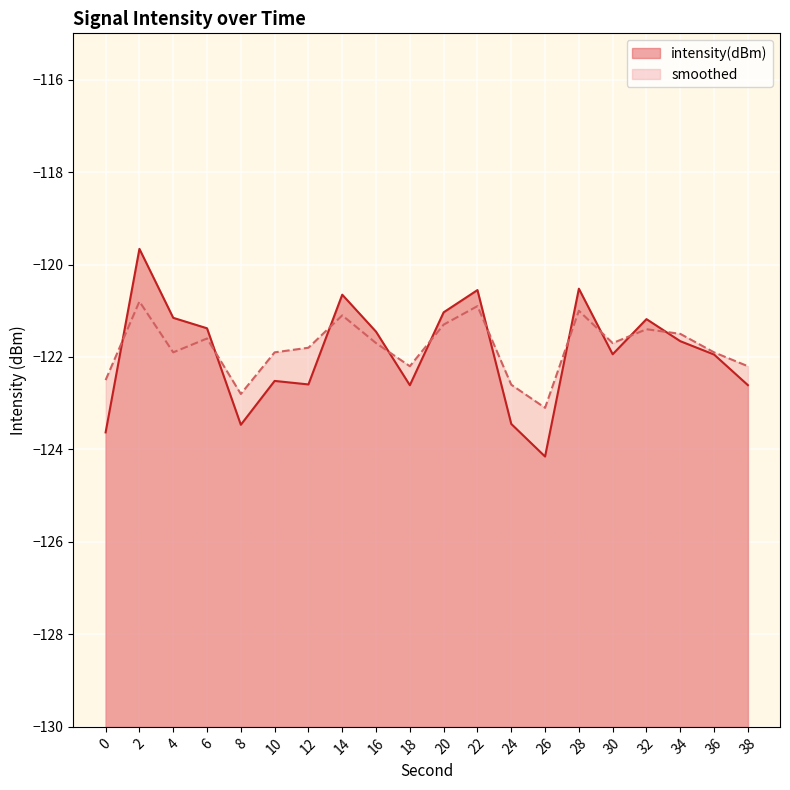

Reading right to left, transcribe all the data shown in this chart.

intensity(dBm): 38=-122.6	36=-121.9	34=-121.7	32=-121.2	30=-121.9	28=-120.5	26=-124.2	24=-123.4	22=-120.6	20=-121.0	18=-122.6	16=-121.5	14=-120.7	12=-122.6	10=-122.5	8=-123.5	6=-121.4	4=-121.2	2=-119.7	0=-123.6
smoothed: 38=-122.2	36=-121.9	34=-121.5	32=-121.4	30=-121.7	28=-121.0	26=-123.1	24=-122.6	22=-120.9	20=-121.3	18=-122.2	16=-121.7	14=-121.1	12=-121.8	10=-121.9	8=-122.8	6=-121.6	4=-121.9	2=-120.8	0=-122.5